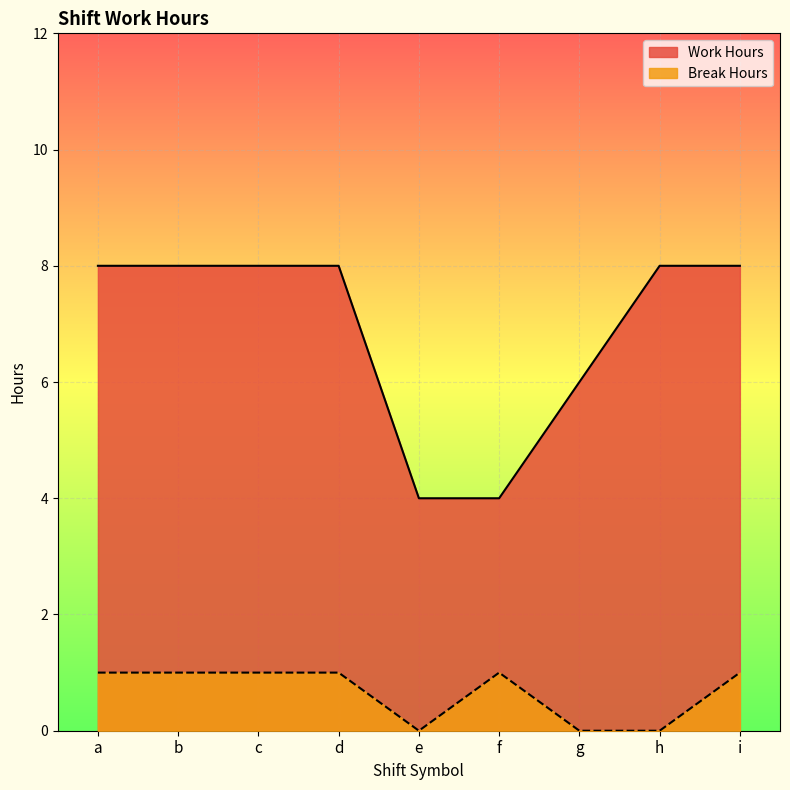

True or false: Break Hours and Work Hours intersect in this chart.

False